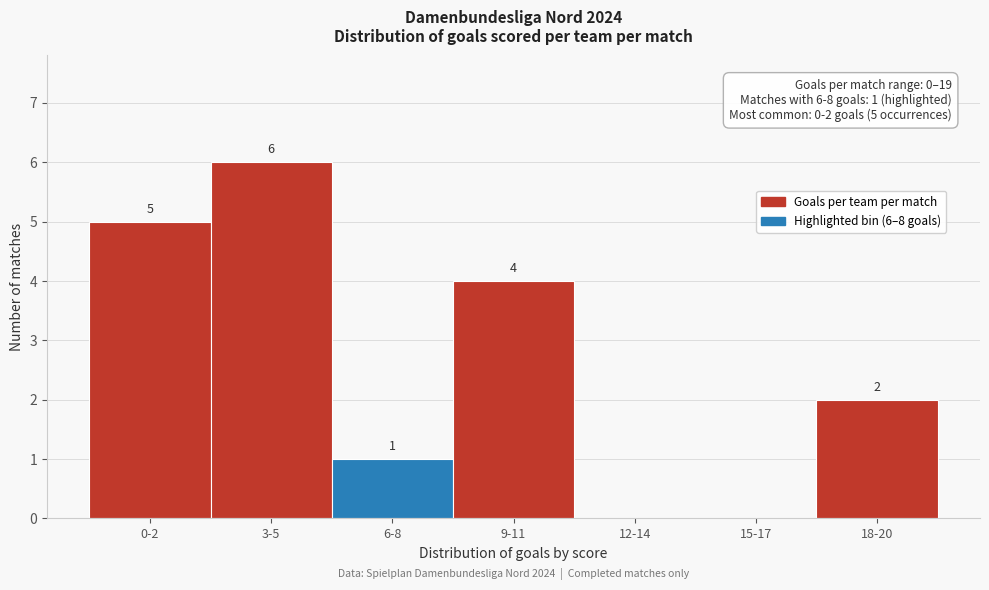

Reading left to right, what are all the values shown in this chart?

0-2=5	3-5=6	6-8=1	9-11=4	12-14=0	15-17=0	18-20=2